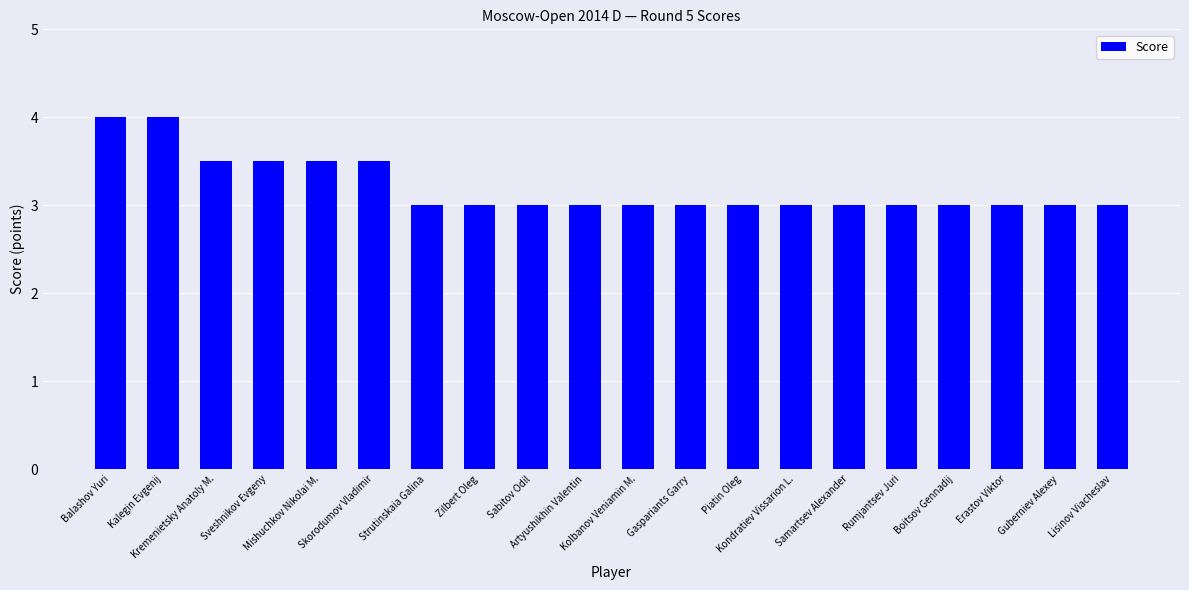

What is the value of the 15th bar from the left?

3.0